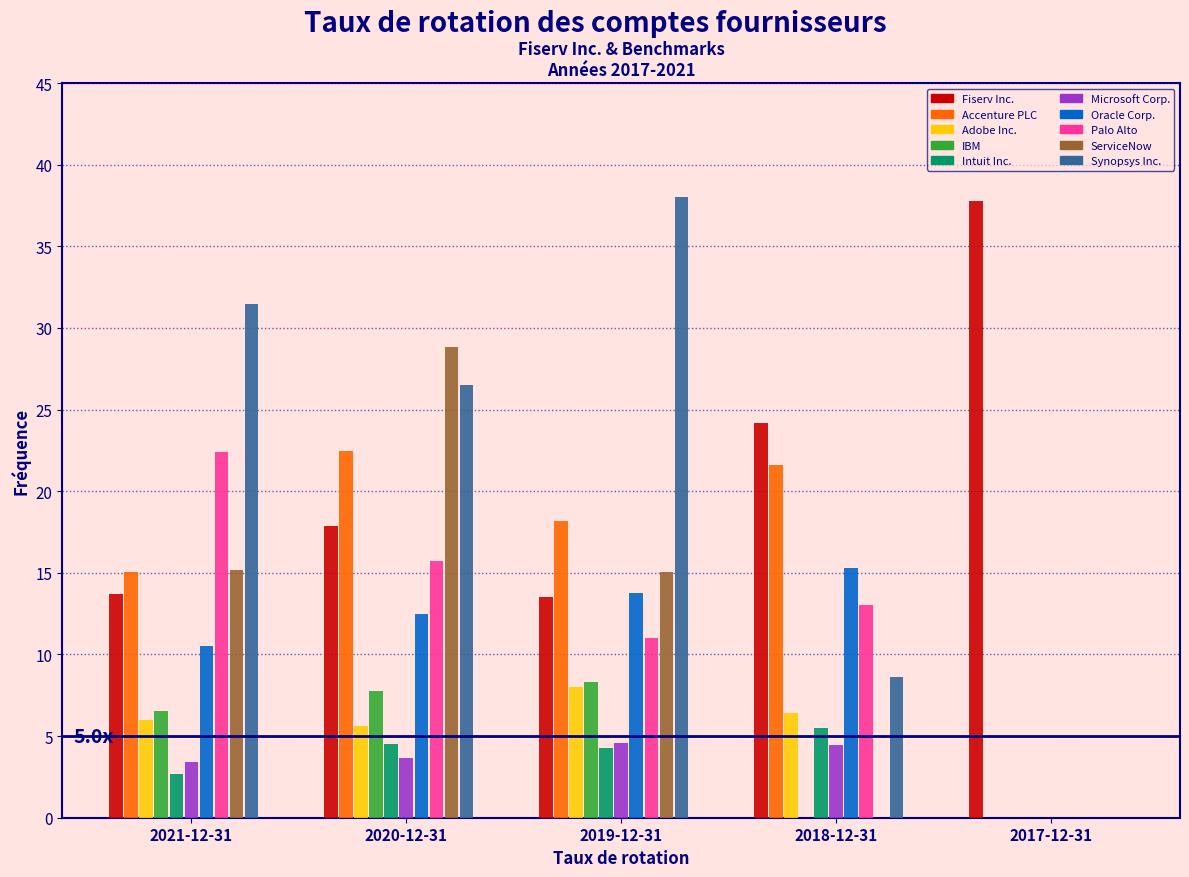

What is the maximum value shown in the chart?

38.0